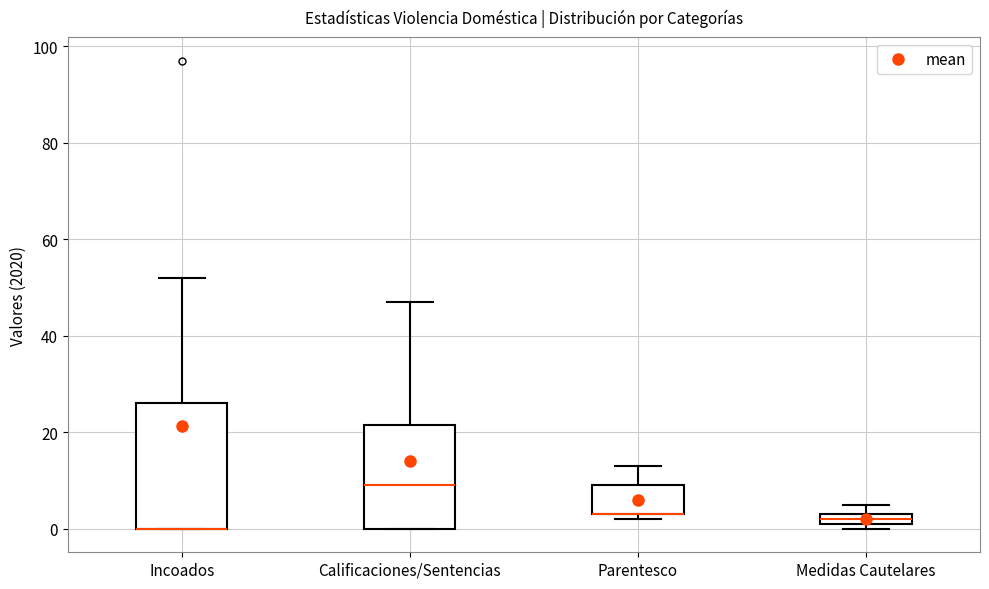

Where does the median line of the box for Calificaciones/Sentencias sit on the y-axis? The values are not printed on the chart, so give them approximately, as read against the axis.

10